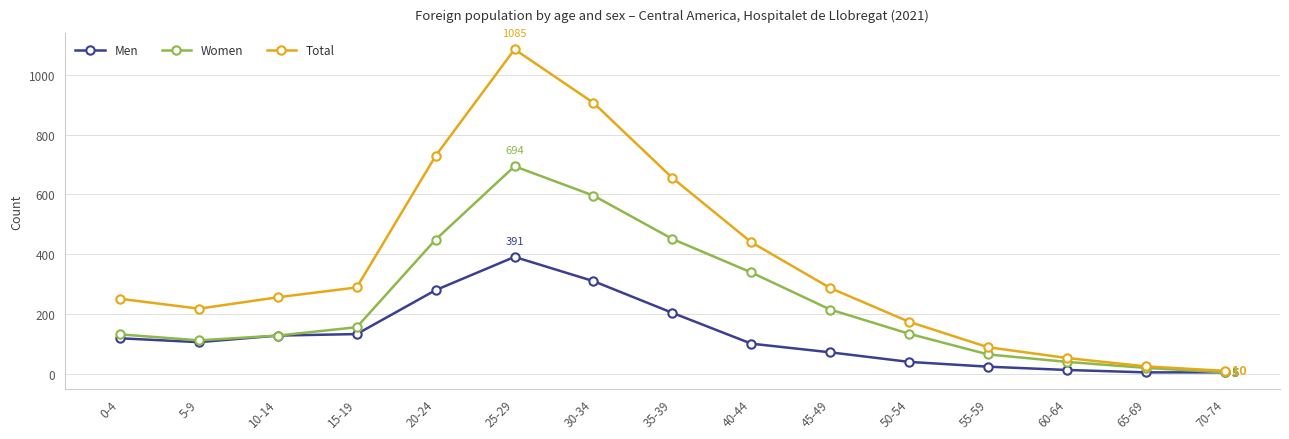

True or false: Women has more than 2 interior local peaks.

False